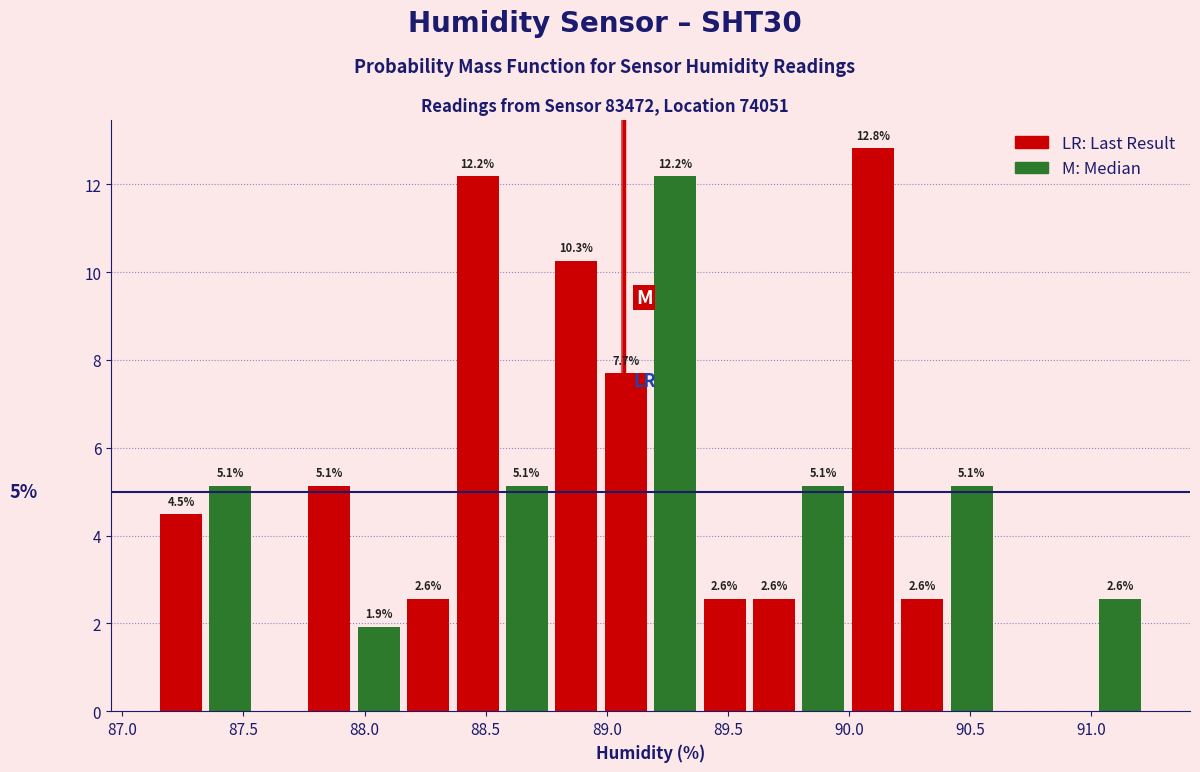

Which range on the x-axis has the tallest bar?

90.00 to 90.20